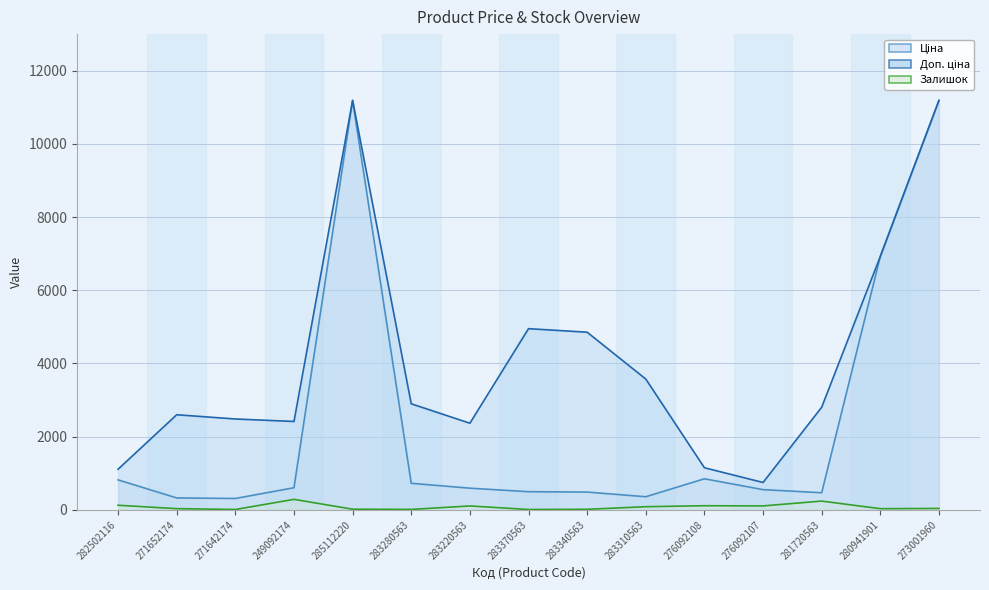

True or false: Ціна and Залишок intersect in this chart.

False